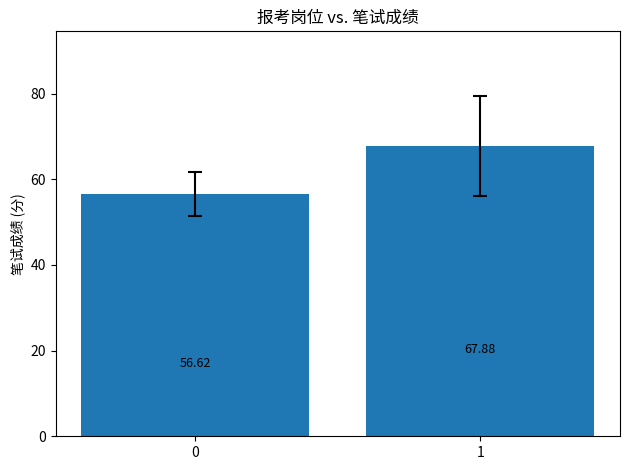

Does the chart contain stacked bars?

No